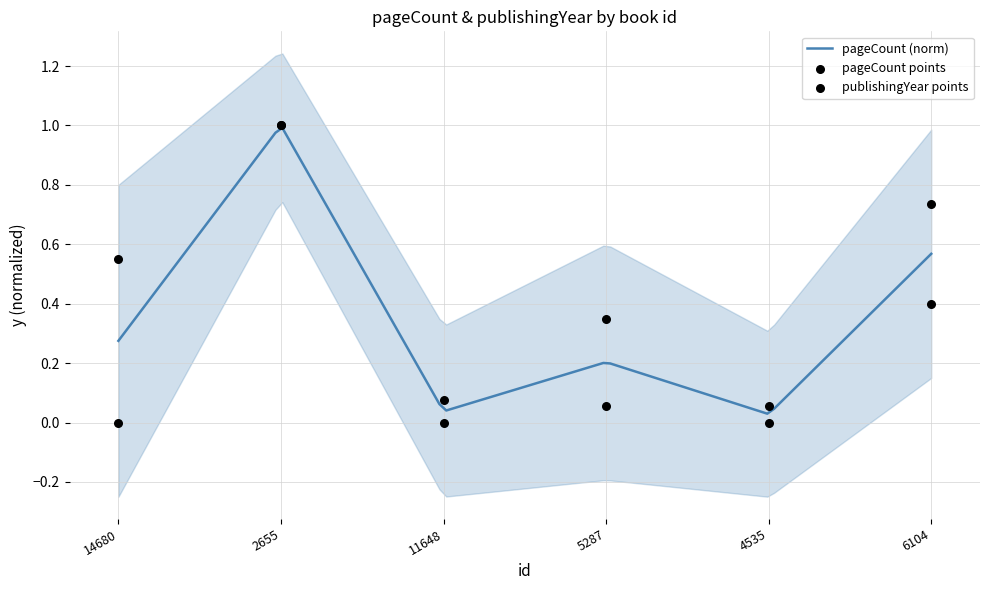

Is the value of publishingYear at 2655 greater than the value of pageCount at 4535?

Yes